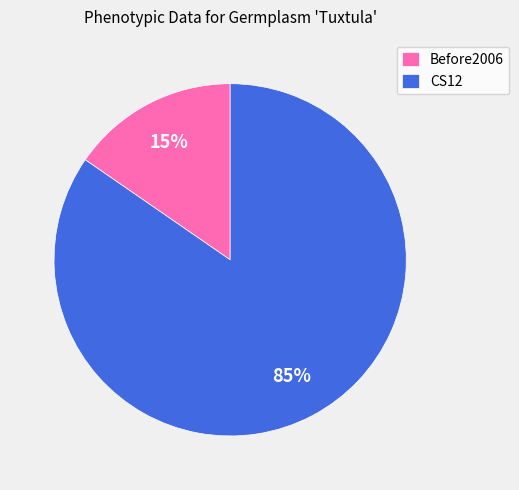

Which has a higher value, Before2006 or CS12?

CS12